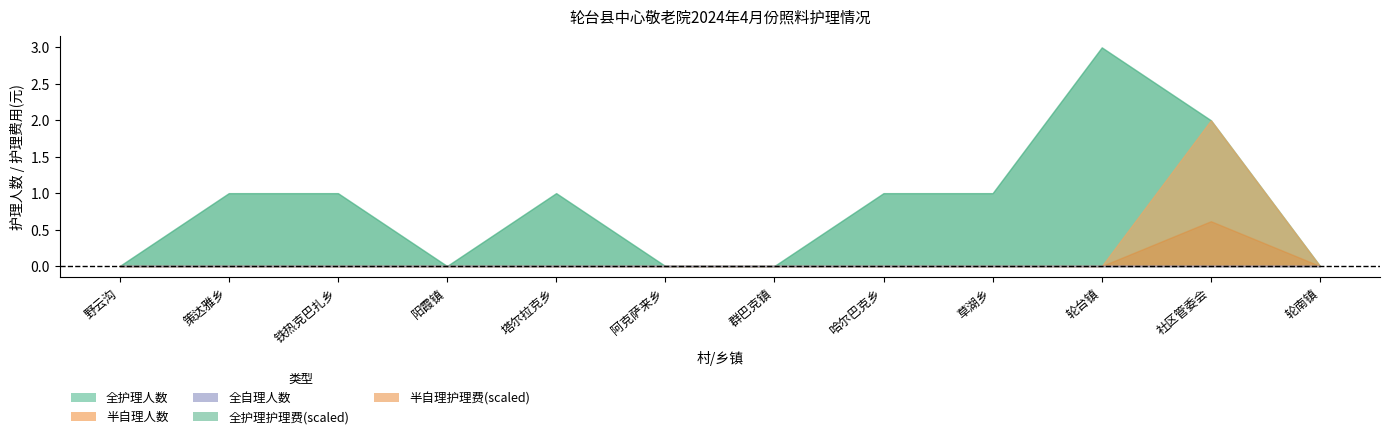

What is the sum of the 全护理人数 values at 野云沟 and 铁热克巴扎乡?

1